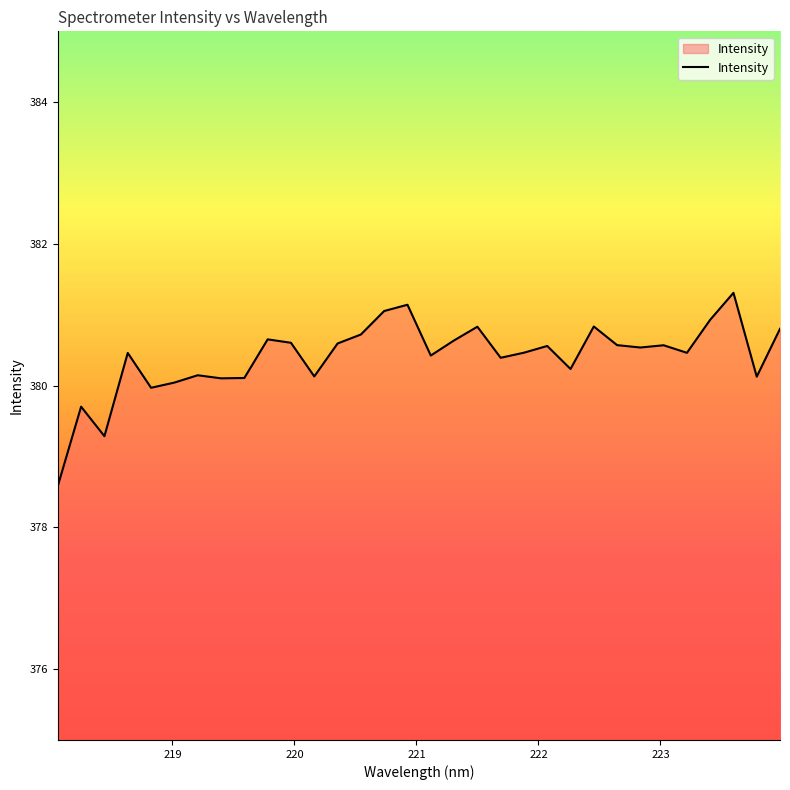

What is the difference between the maximum and minimum values?

2.7